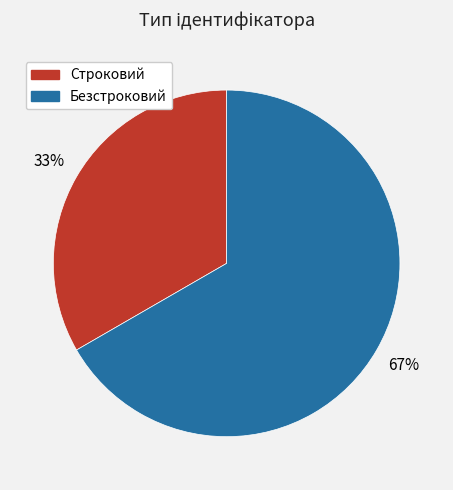

Rank the categories by value from lowest to highest.

Строковий, Безстроковий